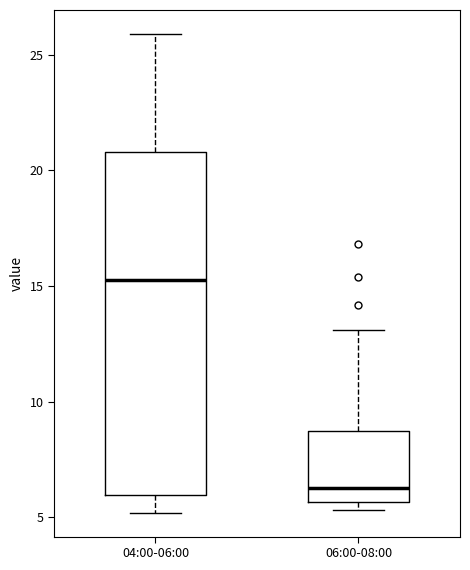

Reading left to right, read every box against the y-axis: the position of its median line, the range the box covers, and the ends of its whiskers. The values are not printed on the chart, so give them approximately, as read against the axis.

04:00-06:00: median 15.5, box 6.0 to 21.0, whiskers 5.0 to 26.0
06:00-08:00: median 6.5, box 5.5 to 8.5, whiskers 5.5 (just below the box's lower edge) to 13.0